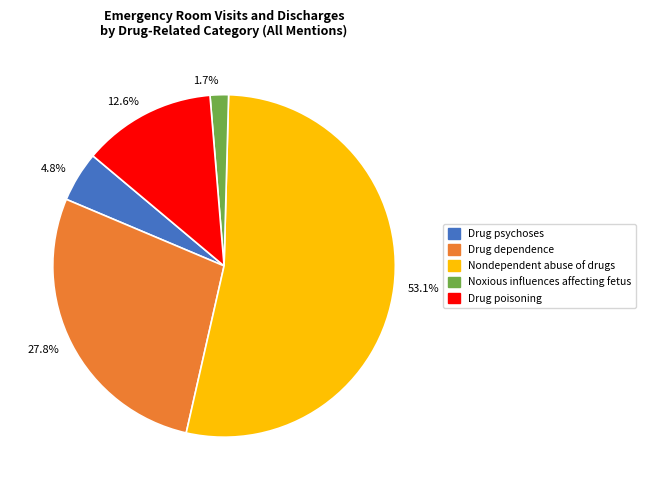

Which has a higher value, Nondependent abuse of drugs or Drug psychoses?

Nondependent abuse of drugs